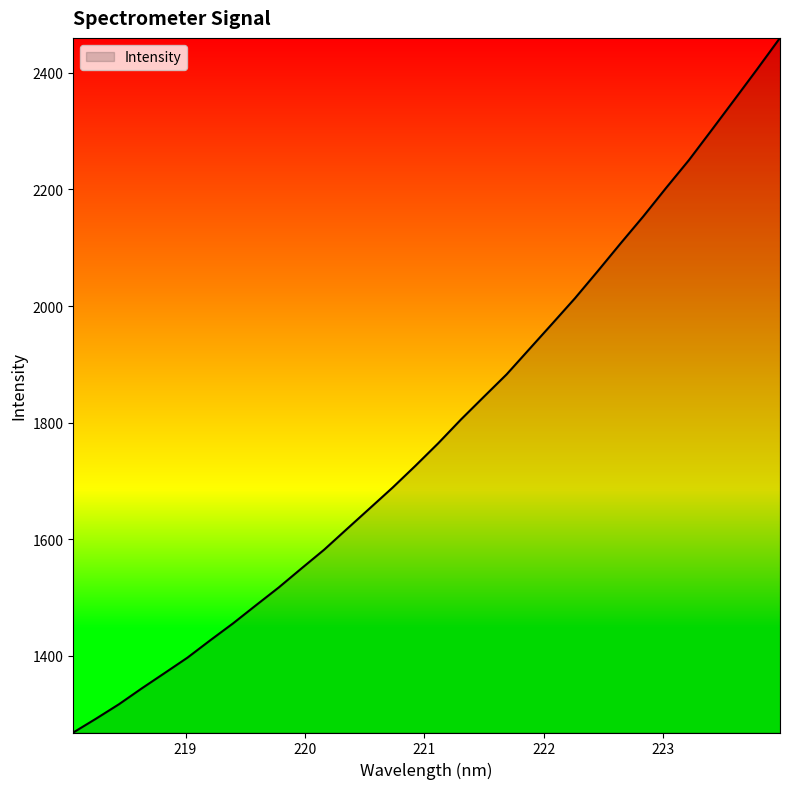

What is the difference between the maximum and minimum values?

1191.6